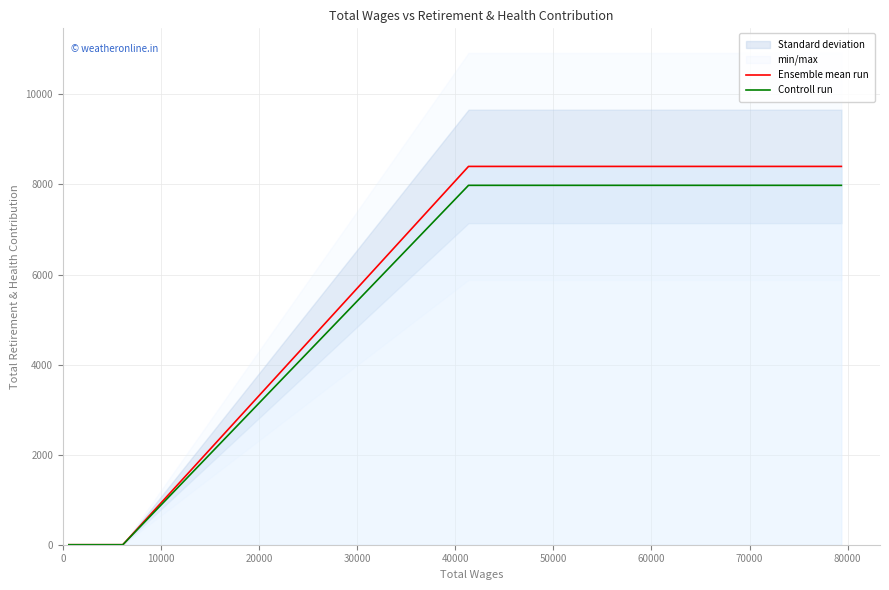

What is the value of the Controll run point at the 3rd from the left?

7980